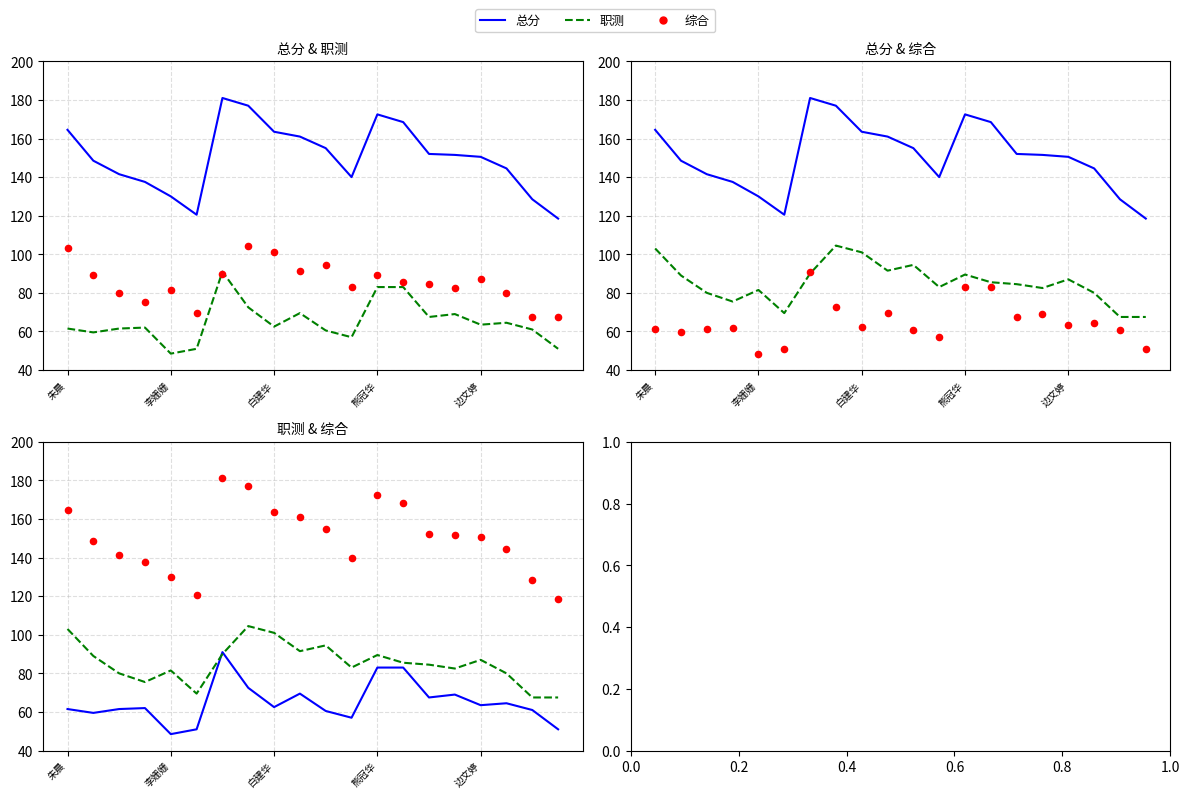

What are all the series names shown in the legend?

总分, 职测, 综合